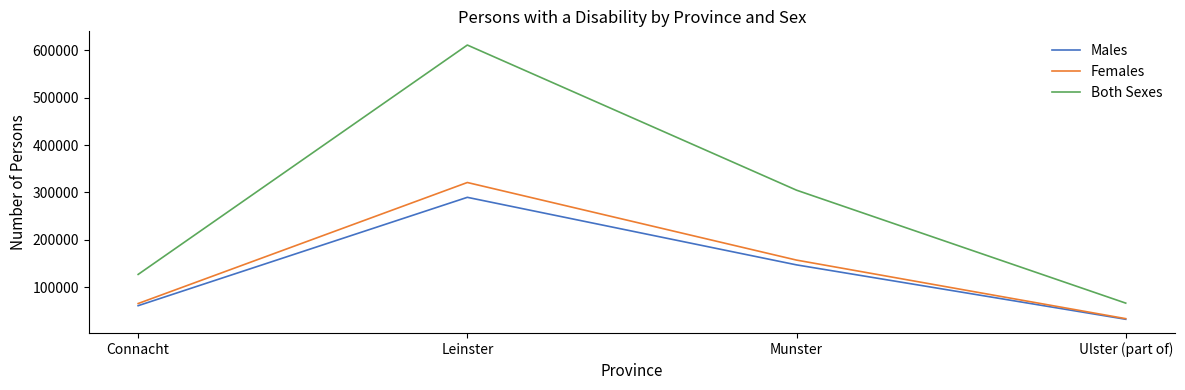

What is the spread (max minus min) of values at Munster?

157430